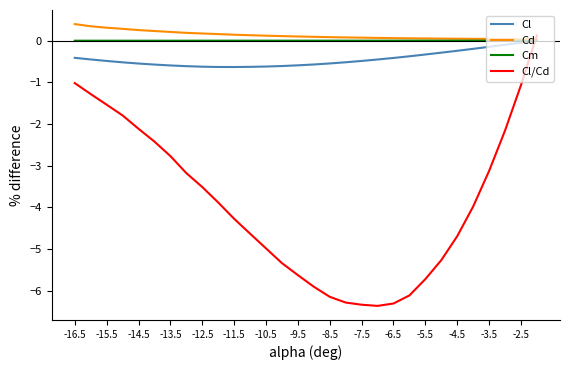

What is the greatest value displayed?

0.4